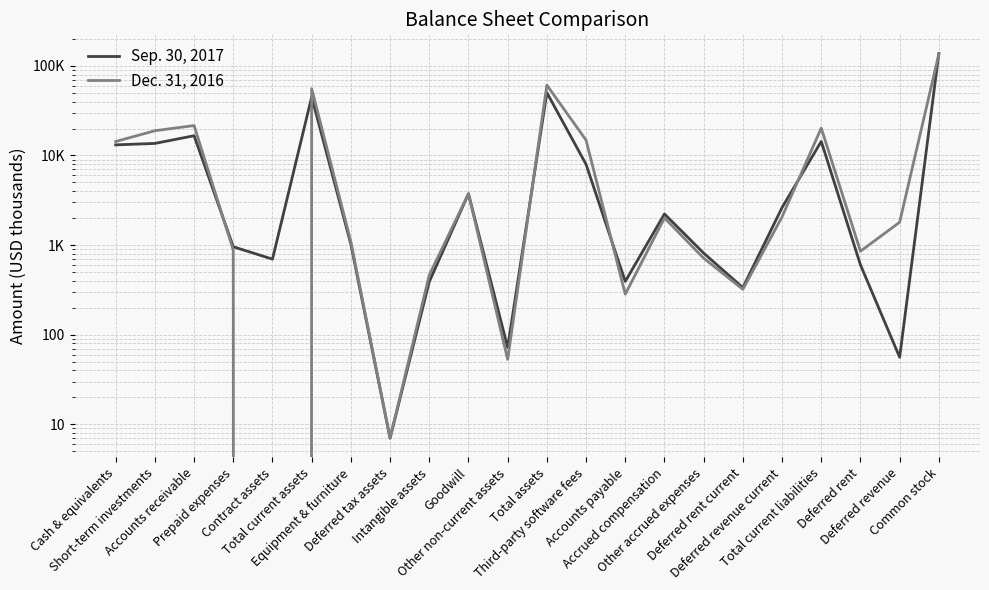

In Sep. 30, 2017, how many points are lower than both neighbors (excluding endpoints)?

6